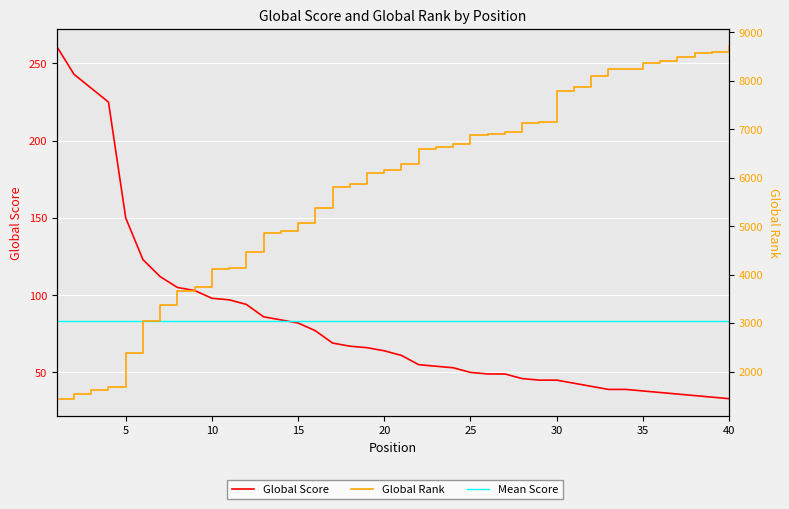

What is the maximum value shown in the chart?

8704.0